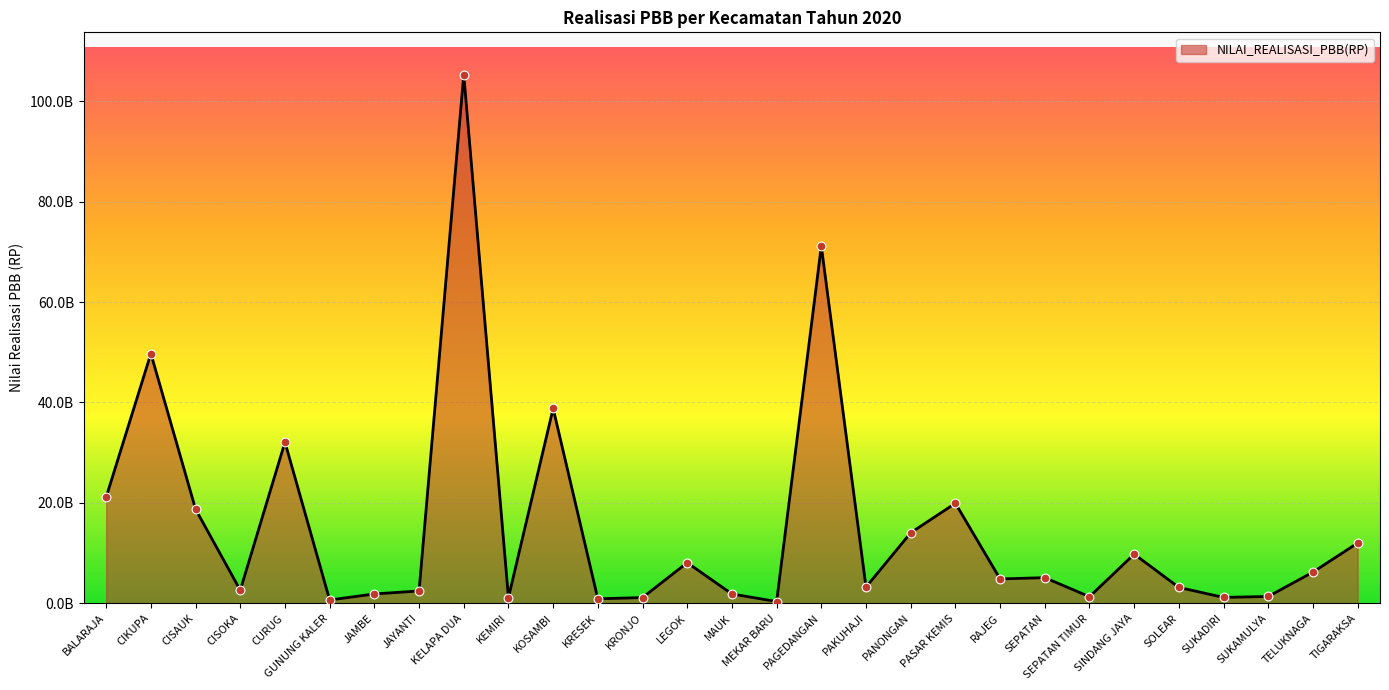

What is the change in value from JAMBE to TIGARAKSA?

+10151593026